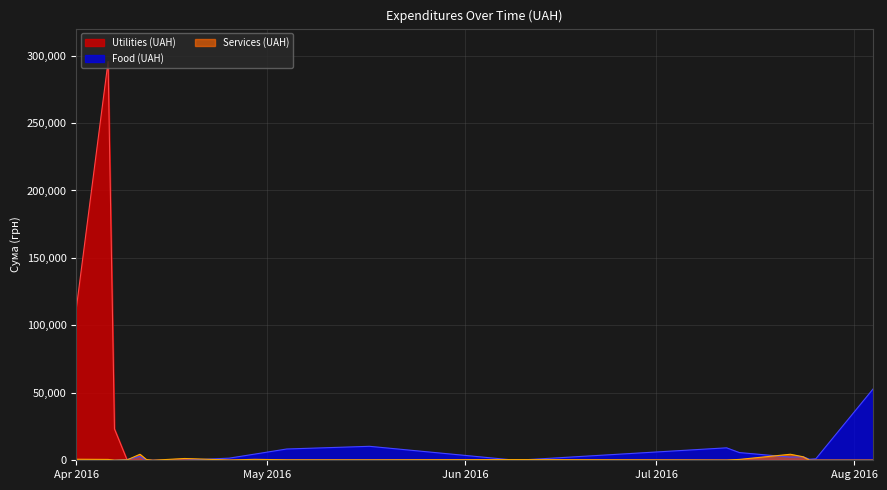

Which series has the largest total across all categories?

Utilities (UAH)